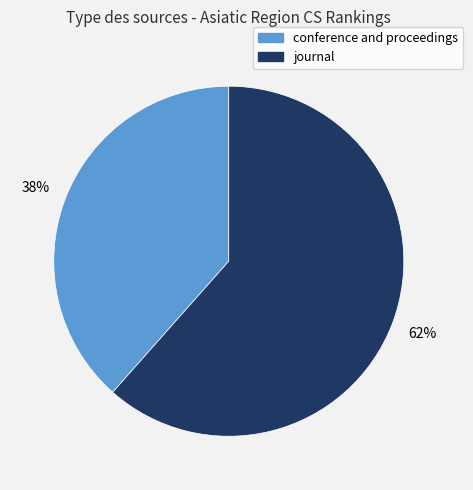

Rank the categories by value from highest to lowest.

journal, conference and proceedings